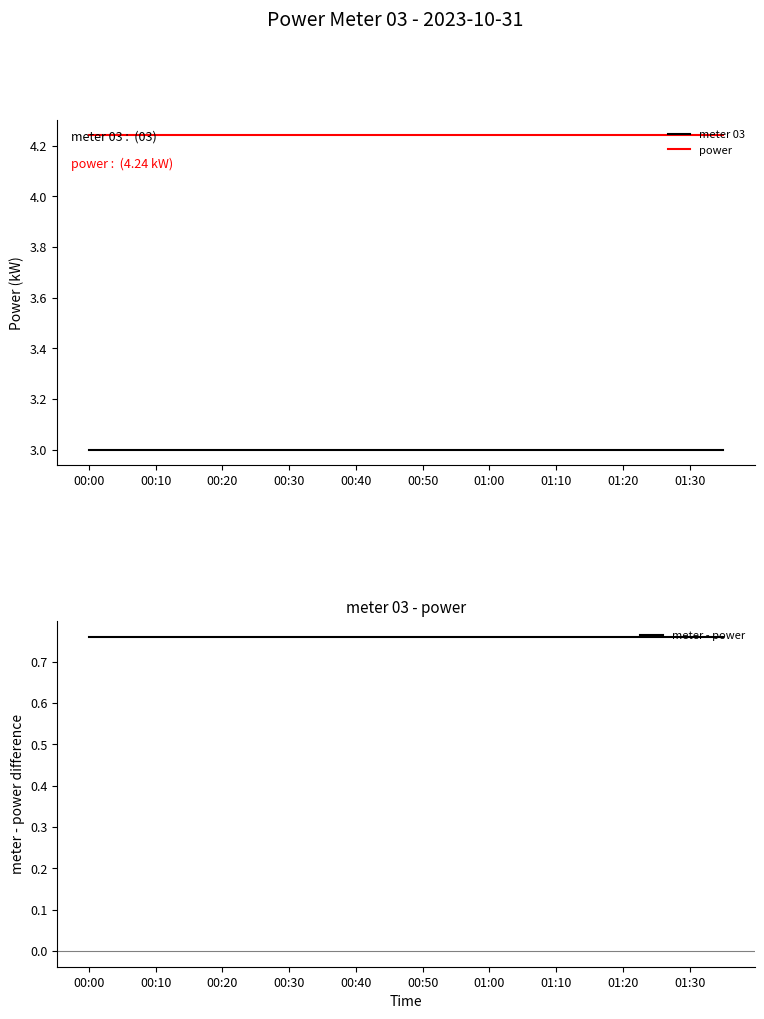

How many lines are shown in the chart?

3